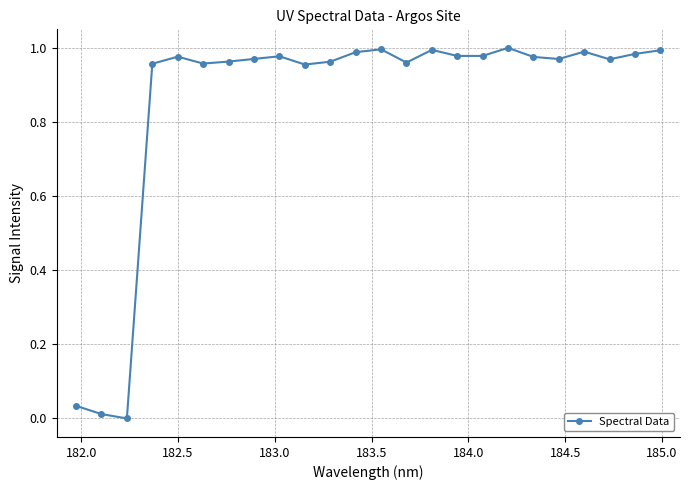

How many lines are shown in the chart?

1